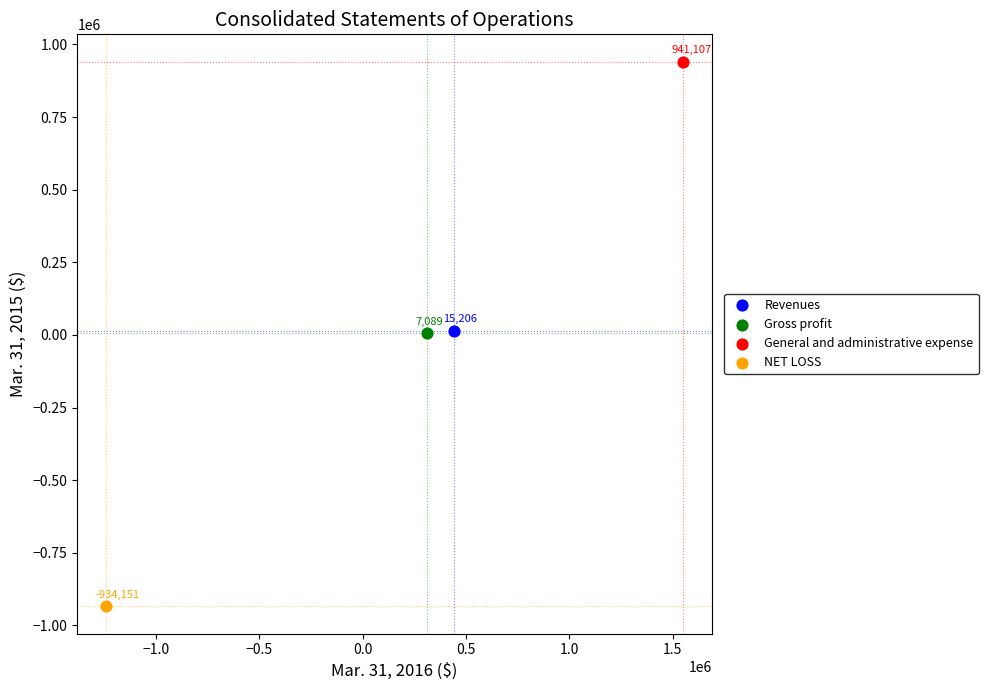

Which series reaches the maximum Y coordinate?

General and administrative expense